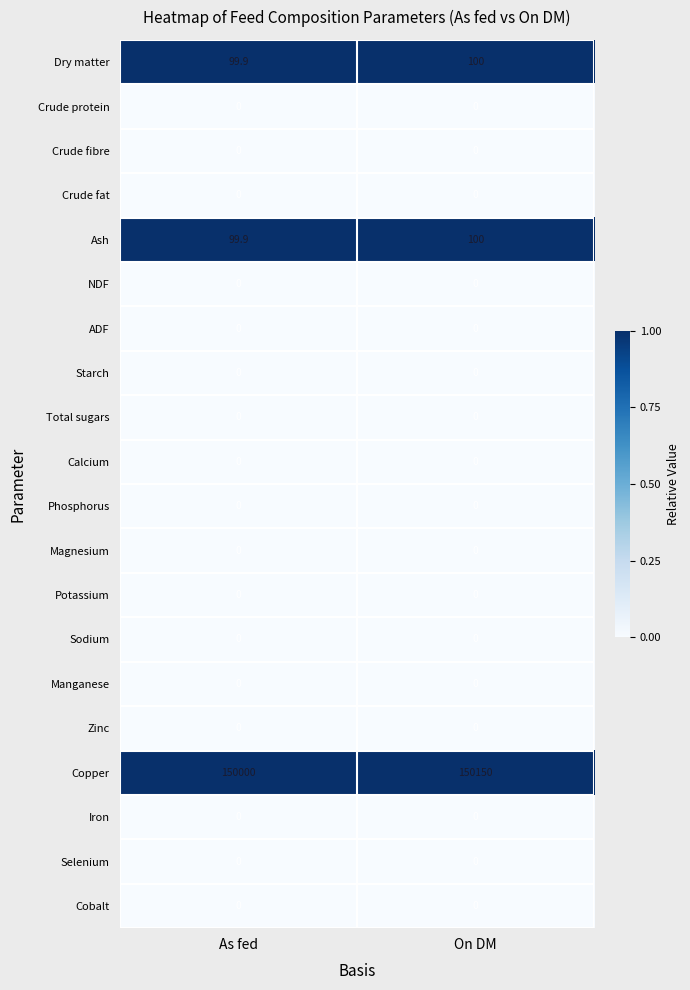

How many categories are shown in the chart?

2